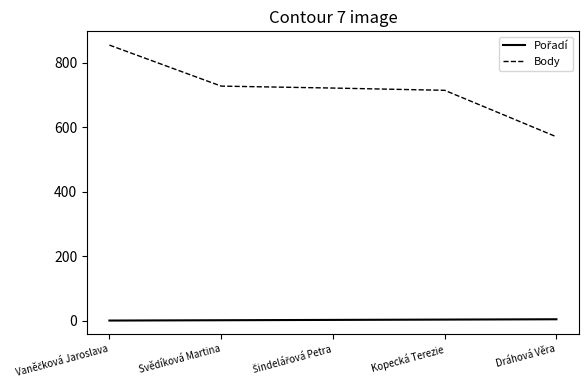

How many lines are shown in the chart?

2